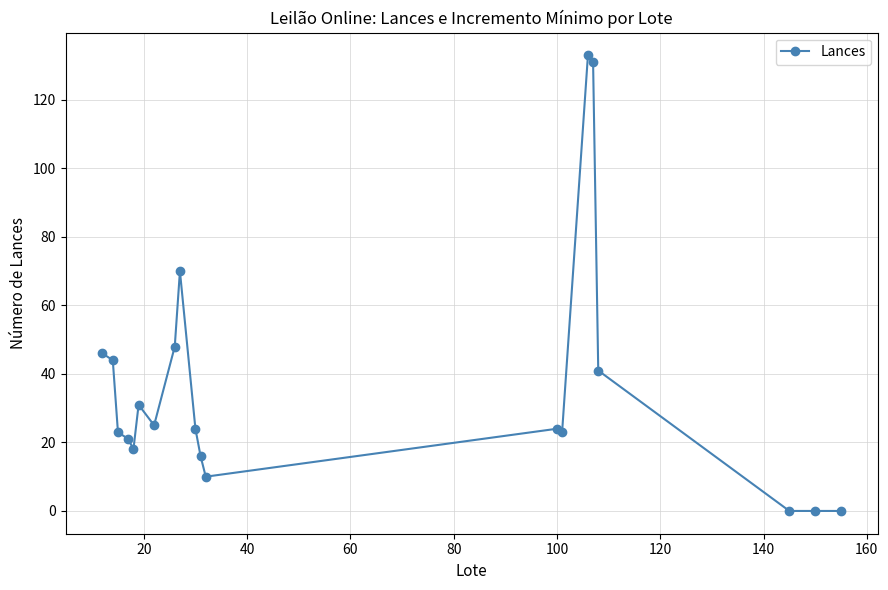

How many lines are shown in the chart?

1